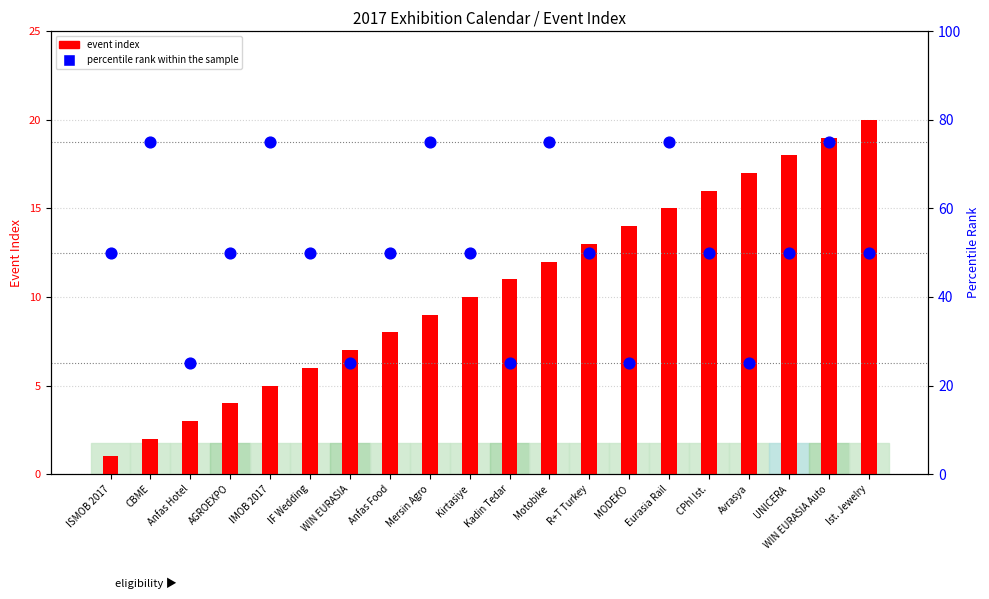

At how many categories does at least one series exceed 67?

6